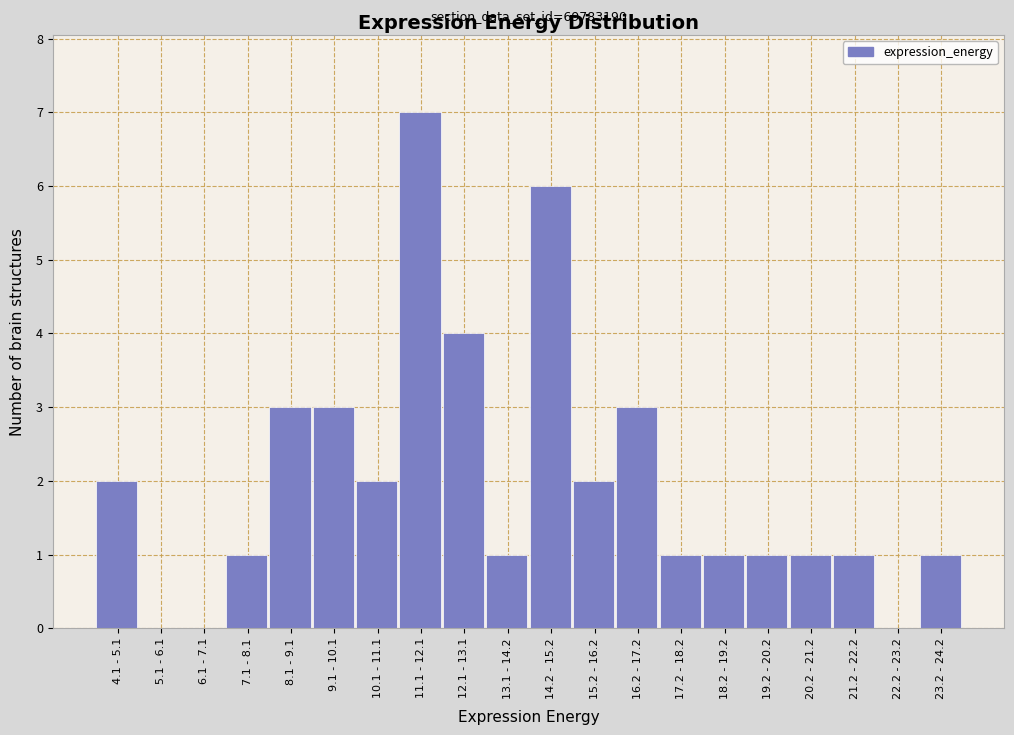

Reading right to left, extract all data points from this chart.

23.2 - 24.2=1	22.2 - 23.2=0	21.2 - 22.2=1	20.2 - 21.2=1	19.2 - 20.2=1	18.2 - 19.2=1	17.2 - 18.2=1	16.2 - 17.2=3	15.2 - 16.2=2	14.2 - 15.2=6	13.1 - 14.2=1	12.1 - 13.1=4	11.1 - 12.1=7	10.1 - 11.1=2	9.1 - 10.1=3	8.1 - 9.1=3	7.1 - 8.1=1	6.1 - 7.1=0	5.1 - 6.1=0	4.1 - 5.1=2